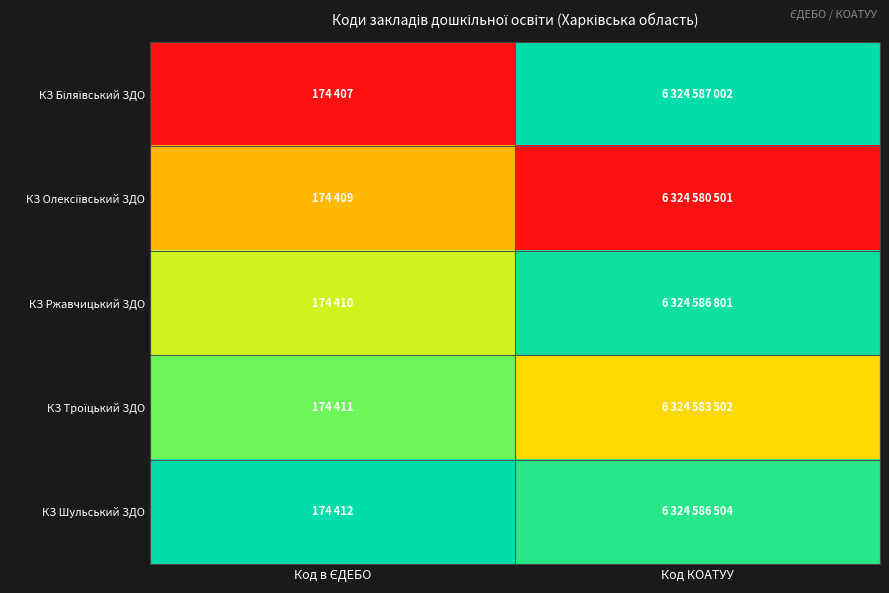

What is the difference between the highest and lowest values at Код в ЄДЕБО?

1.0